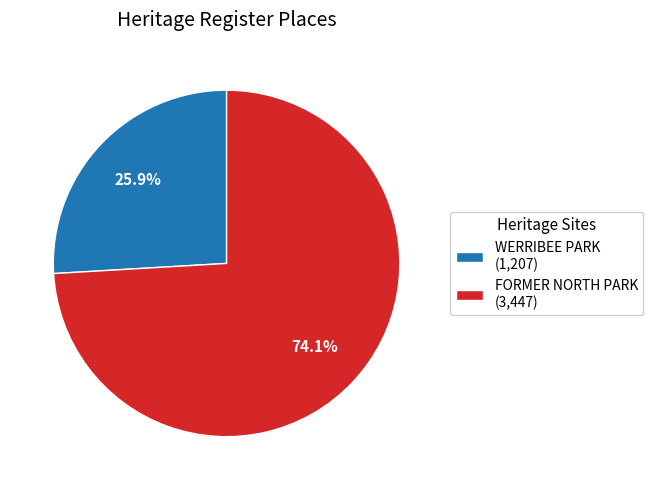

Is there any slice that represents more than half of the pie?

Yes